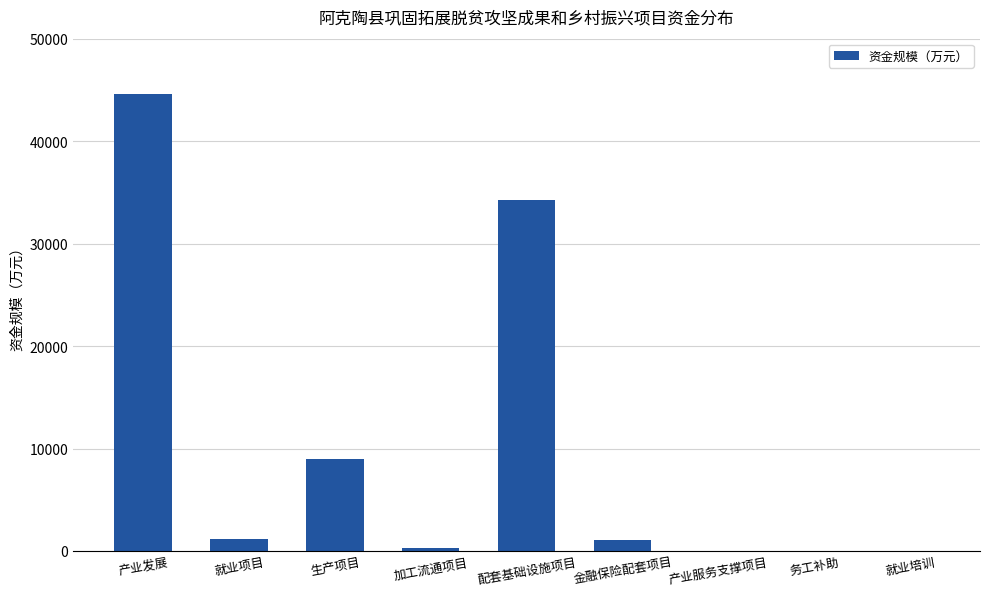

Where is the data nearest to the value 22312?

配套基础设施项目